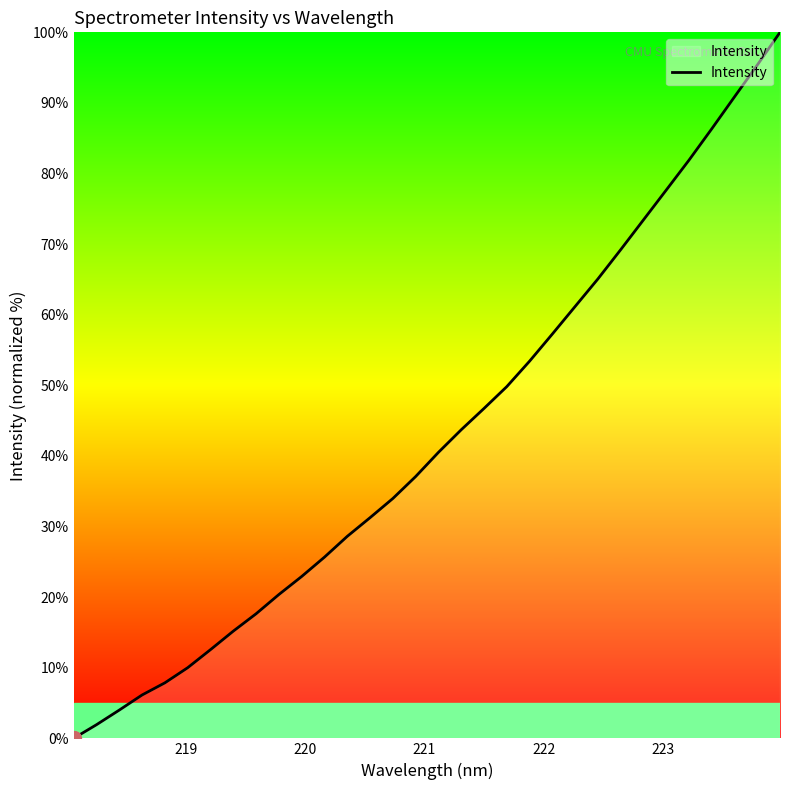

What is the sum of all values?

1367.7